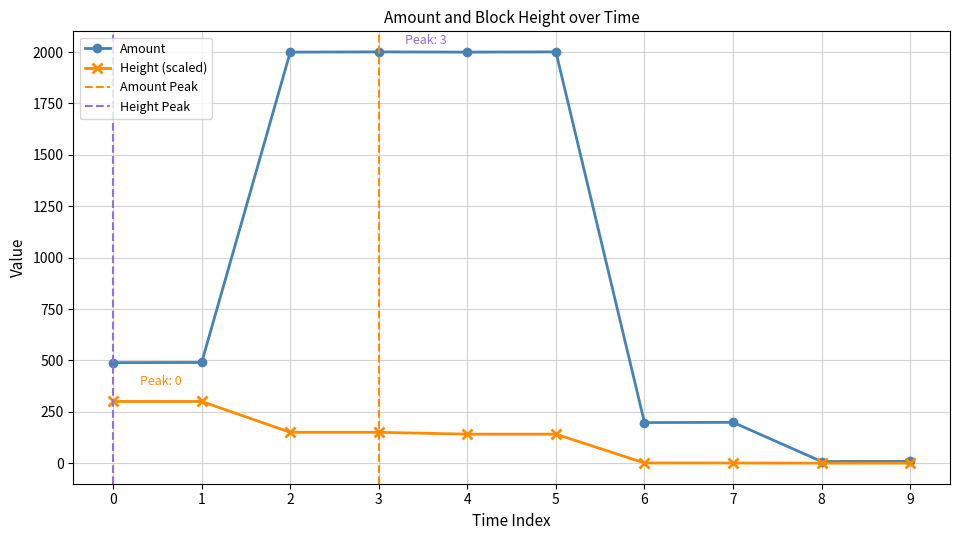

What is the difference between the maximum and minimum values in the Height series?

300.1